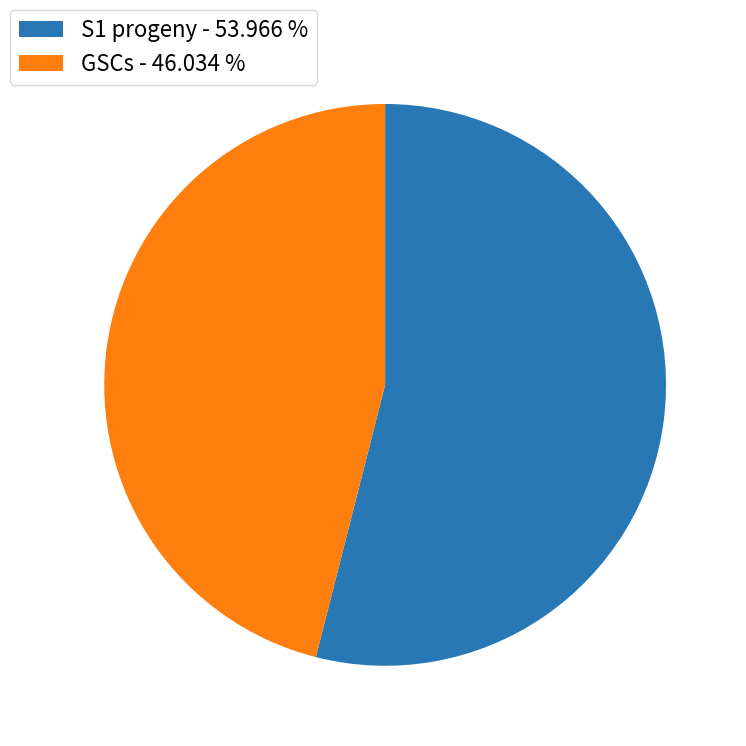

Do GSCs - 46.034 % and S1 progeny - 53.966 % together represent more than half of the pie?

Yes